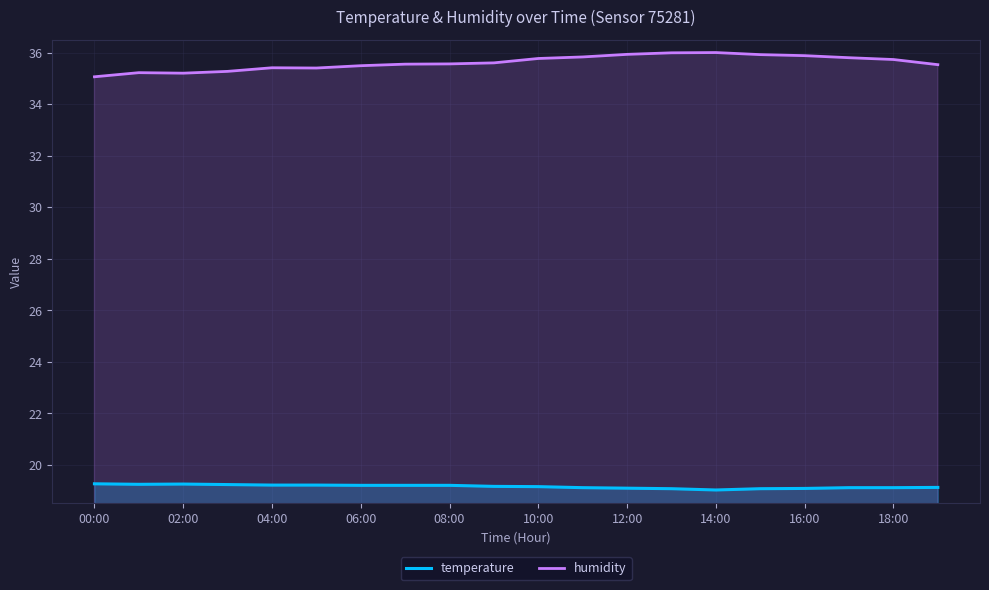

True or false: temperature and humidity cross at least once.

False